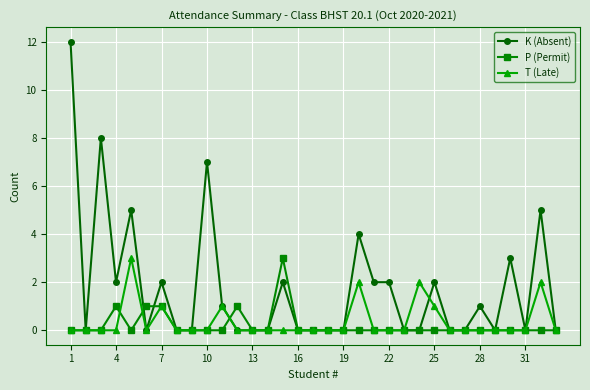

True or false: K (Absent) has more than 0 points higher than both neighbors.

True